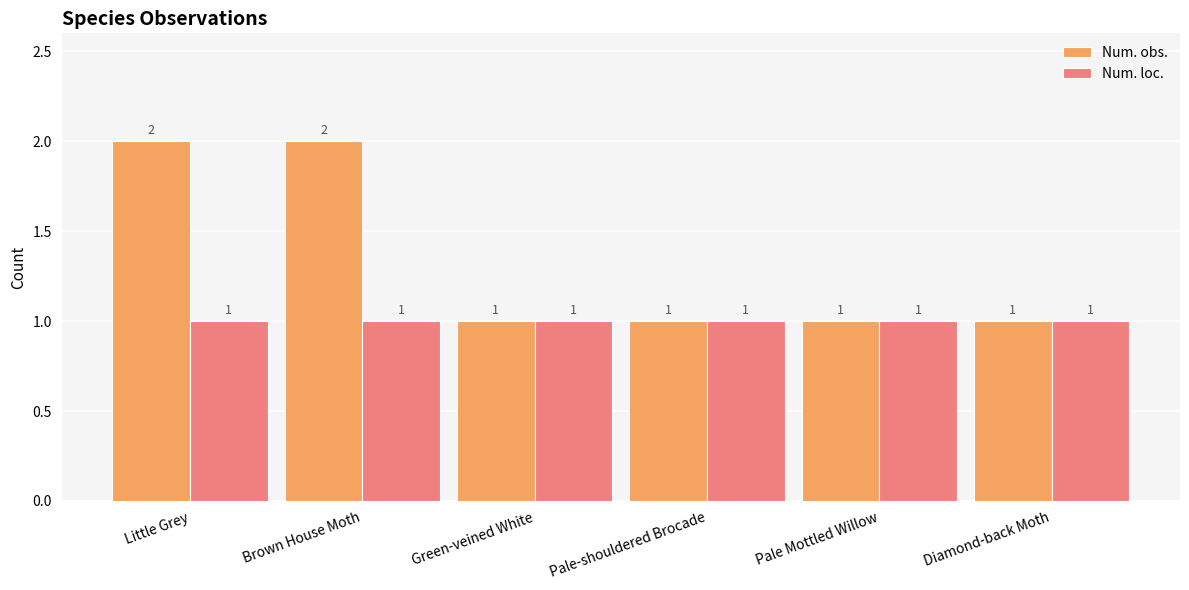

Reading left to right, what are all the values shown in this chart?

Num. obs.: Little Grey=2	Brown House Moth=2	Green-veined White=1	Pale-shouldered Brocade=1	Pale Mottled Willow=1	Diamond-back Moth=1
Num. loc.: Little Grey=1	Brown House Moth=1	Green-veined White=1	Pale-shouldered Brocade=1	Pale Mottled Willow=1	Diamond-back Moth=1